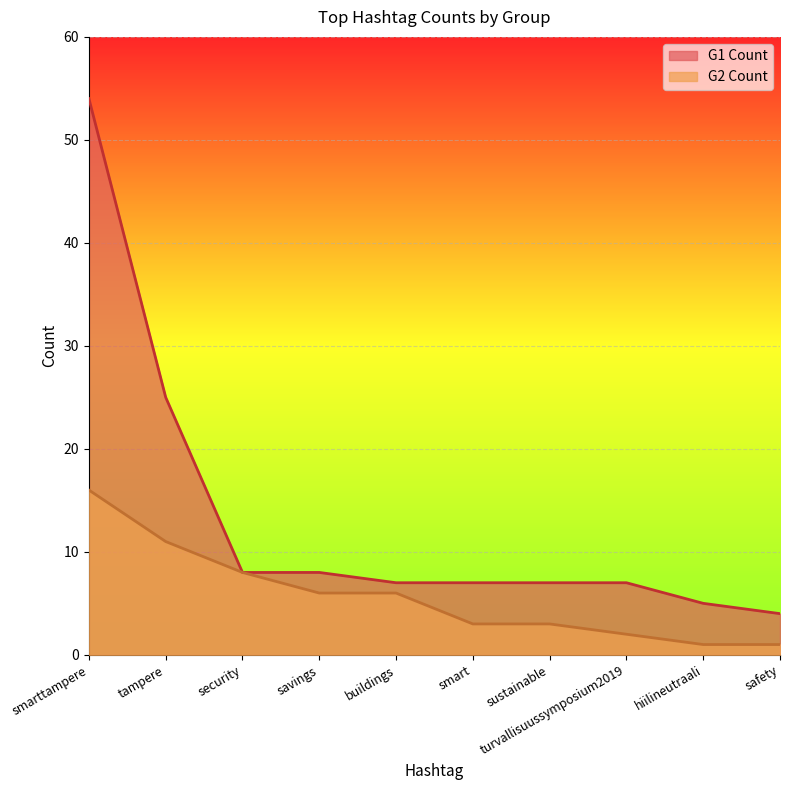

What is the label of the 10th point from the right?

smarttampere